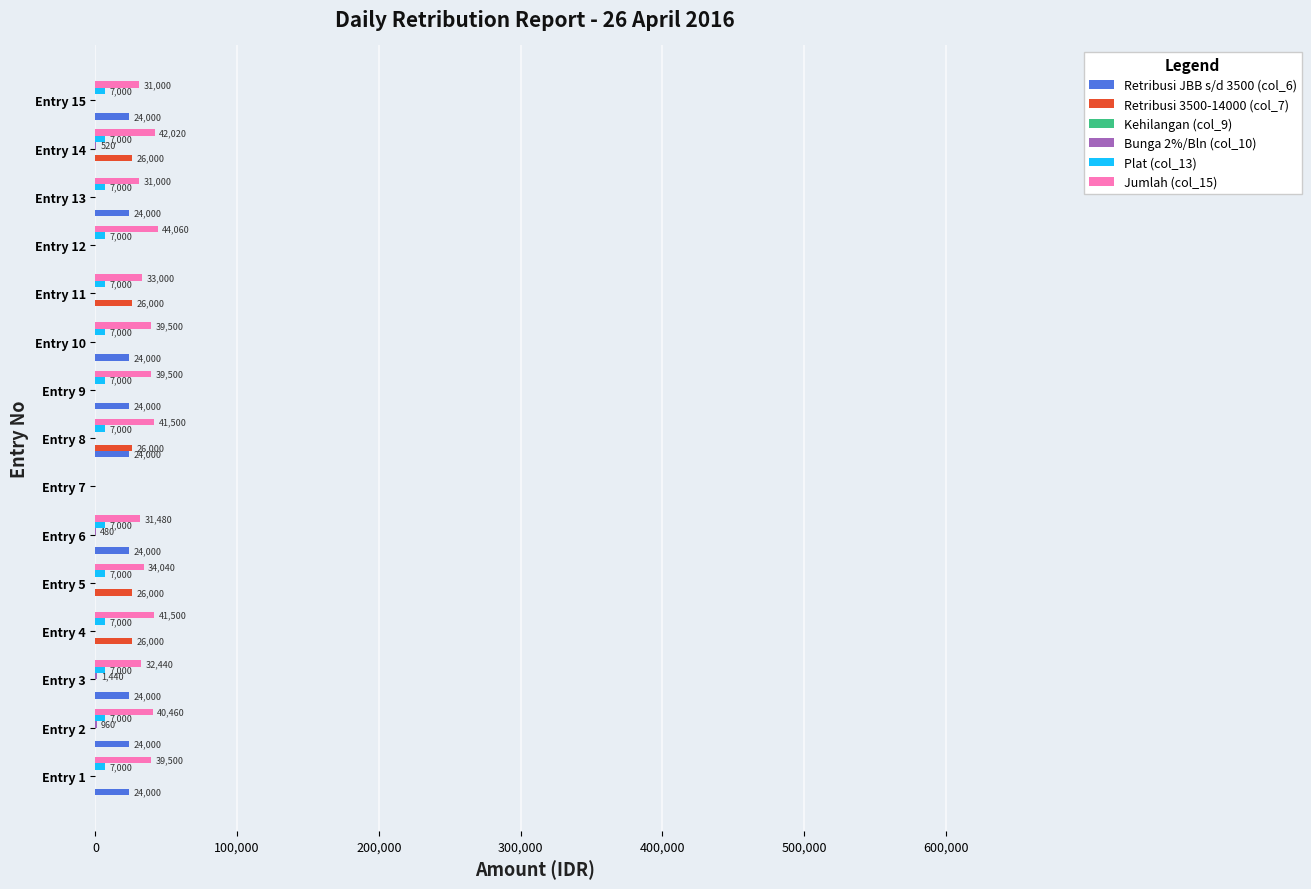

What is the sum of the Plat (col_13) values at Entry 13 and Entry 3?

14000